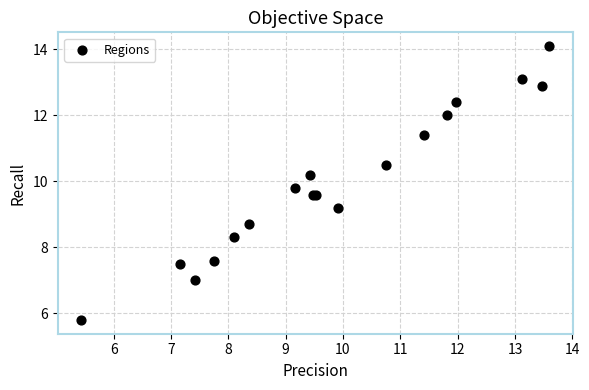

What Y value in the scatter plot is closest to 9?

9.2